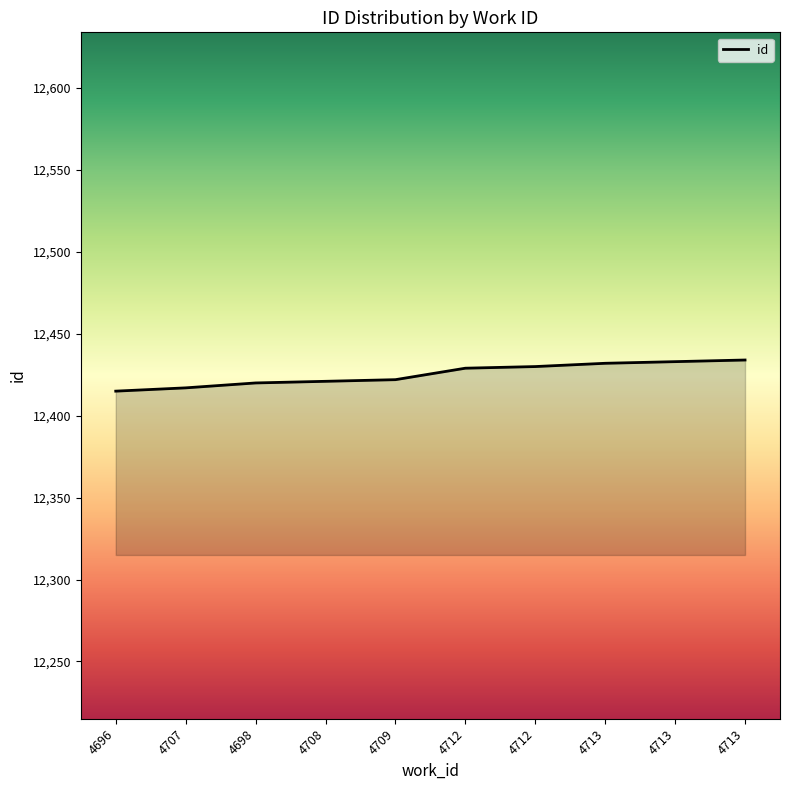

What is the label of the 4th point from the left?

4708